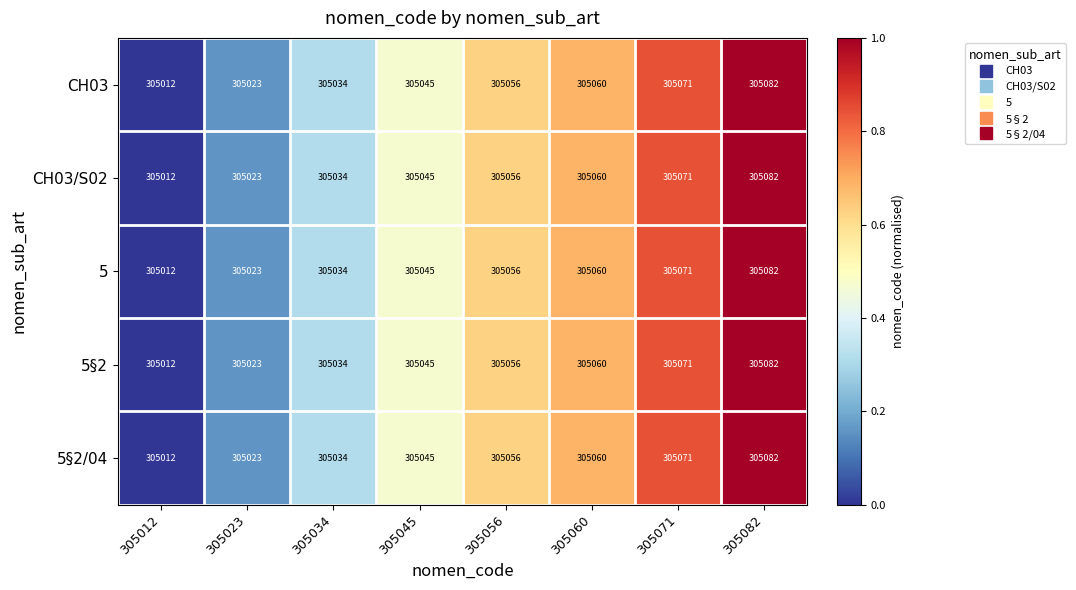

What is the total value across all series at 305023?

1525115